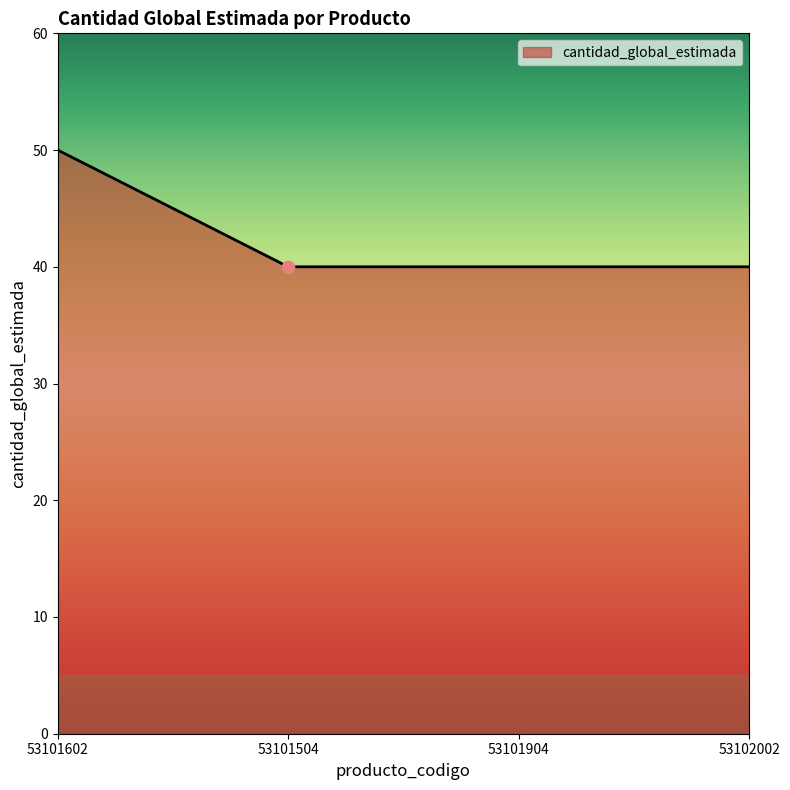

What is the change in value from 53101602 to 53102002?

-10